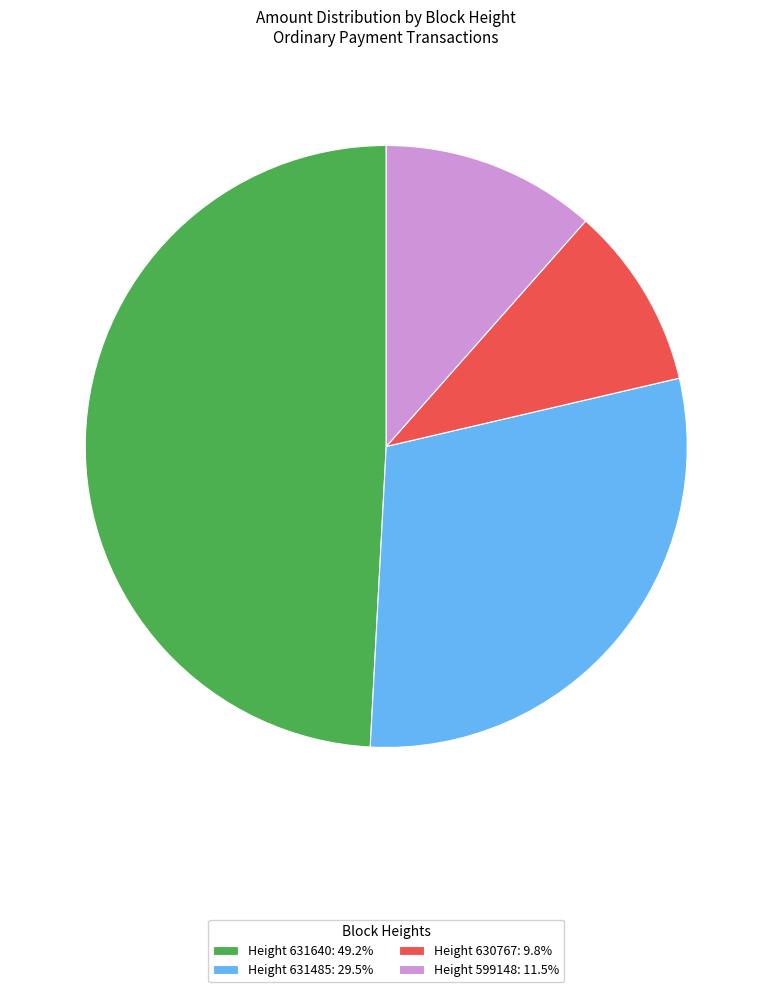

Do Height 631640: 49.2% and Height 599148: 11.5% together represent more than half of the pie?

Yes